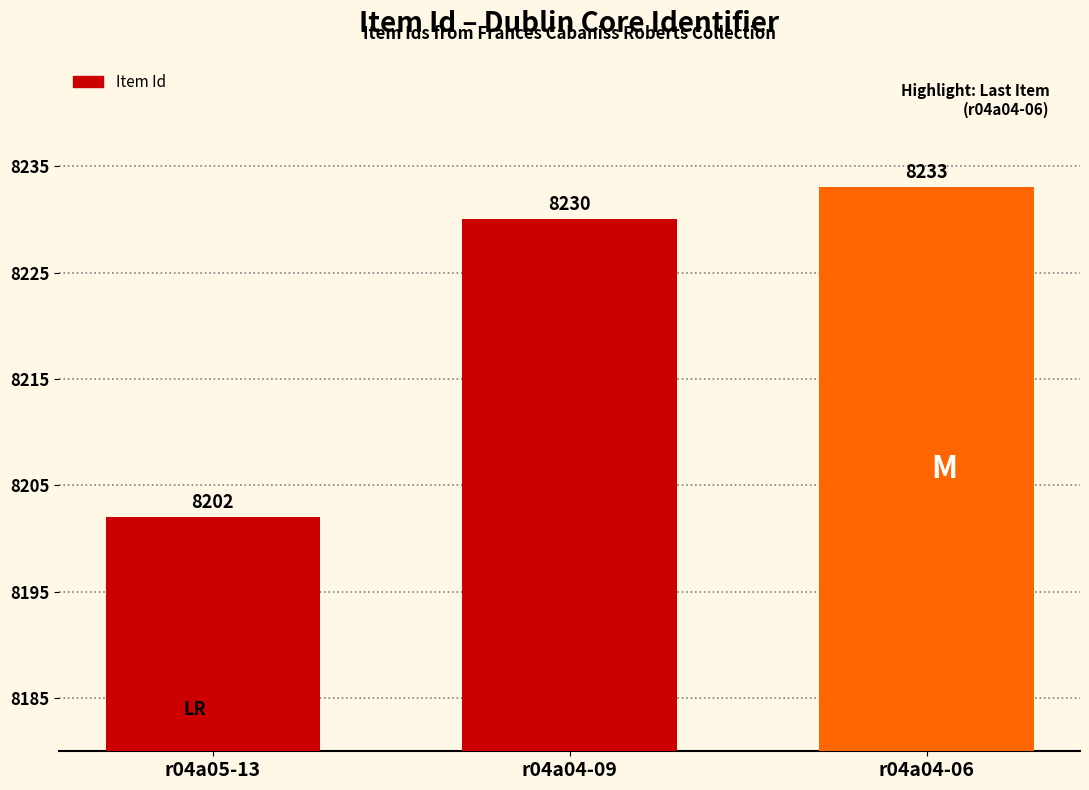

Rank the categories by value from lowest to highest.

r04a05-13, r04a04-09, r04a04-06